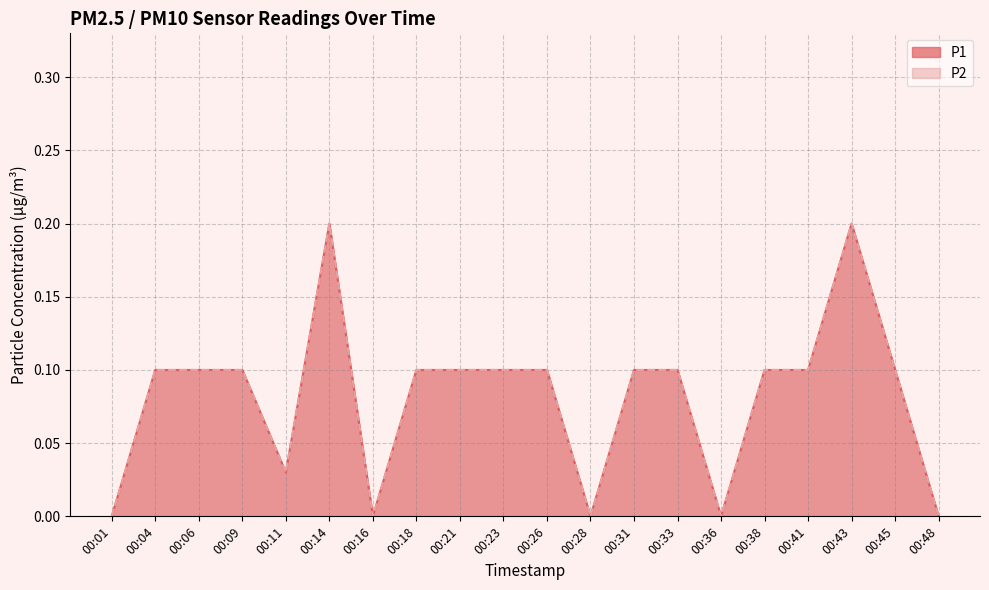

How many values in P2 are above zero?

15